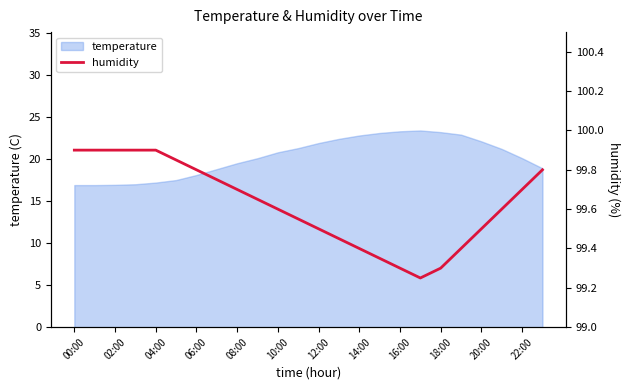

Reading left to right, extract all data points from this chart.

99.9	99.9	99.9	99.9	99.9	99.8	99.8	99.8	99.7	99.7	99.6	99.5	99.5	99.5	99.4	99.3	99.3	99.2	99.3	99.4	99.5	99.6	99.7	99.8